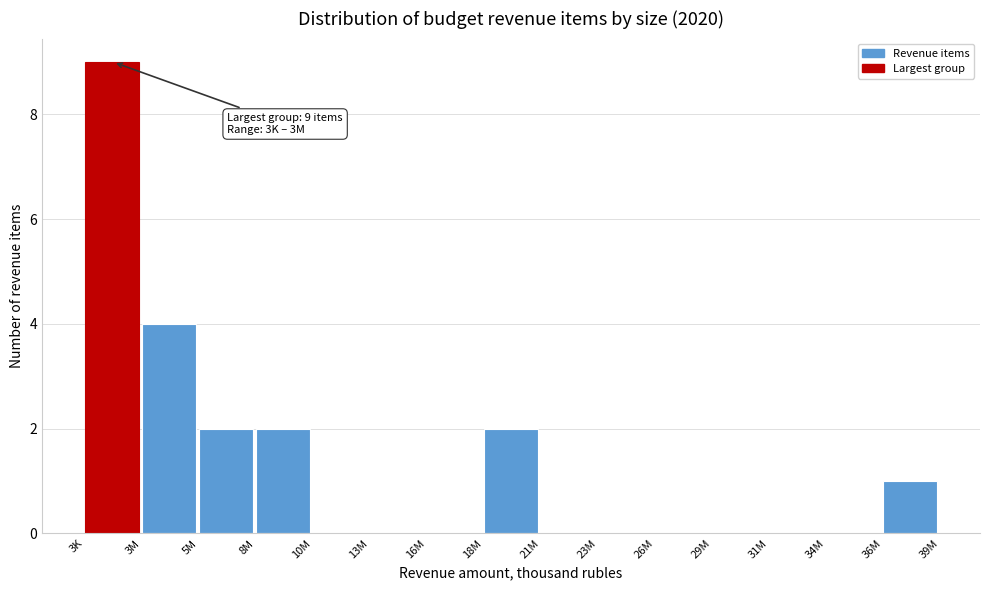

Reading right to left, transcribe all the data shown in this chart.

36M=1	34M=0	31M=0	29M=0	26M=0	23M=0	21M=0	18M=2	16M=0	13M=0	10M=0	8M=2	5M=2	3M=4	3K=9